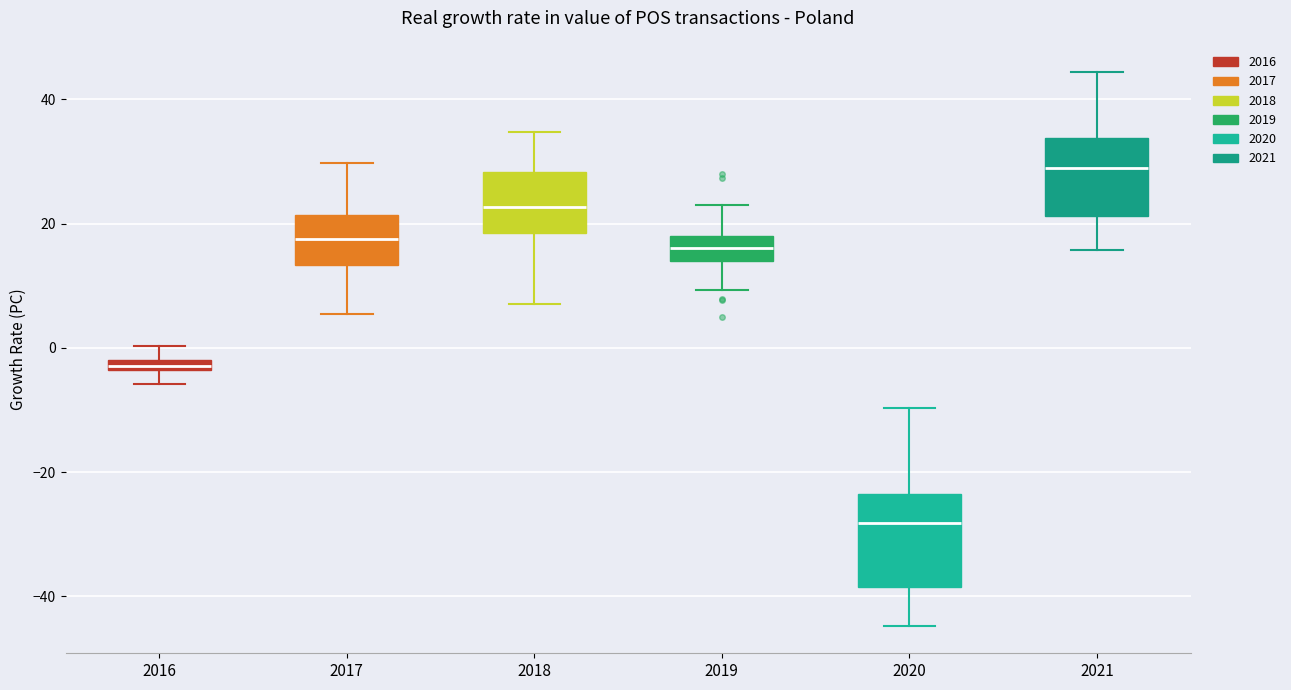

Where is the upper edge of the box at x = 2020 on the y-axis? The values are not printed on the chart, so give them approximately, as read against the axis.

-24